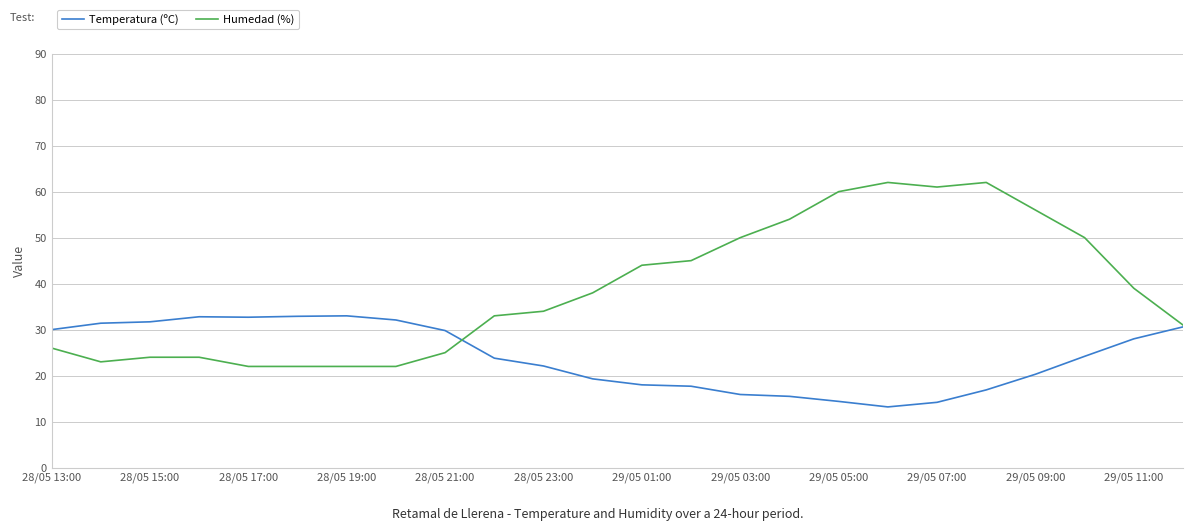

Which series has the largest total across all categories?

Humedad (%)